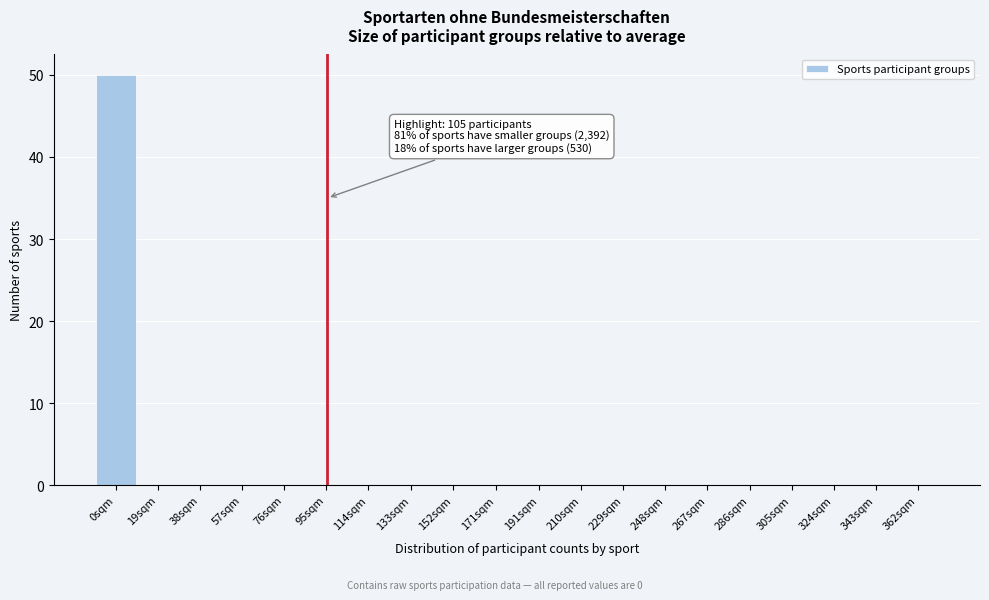

Reading left to right, transcribe all the data shown in this chart.

0sqm=50	19sqm=0	38sqm=0	57sqm=0	76sqm=0	95sqm=0	114sqm=0	133sqm=0	152sqm=0	171sqm=0	191sqm=0	210sqm=0	229sqm=0	248sqm=0	267sqm=0	286sqm=0	305sqm=0	324sqm=0	343sqm=0	362sqm=0